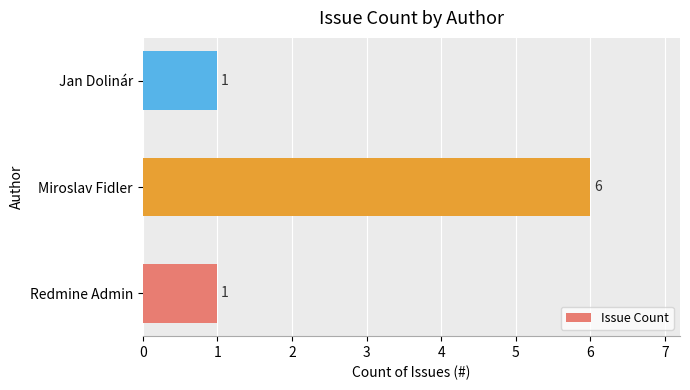

Are the bars grouped side by side (vs. stacked)?

No